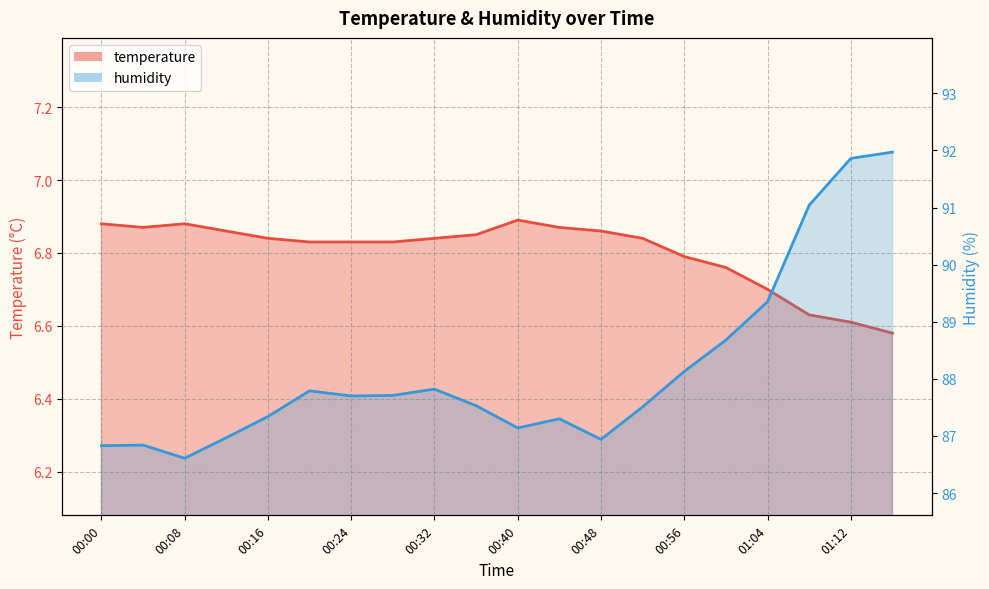

At which category does humidity reach its first local peak?

00:04